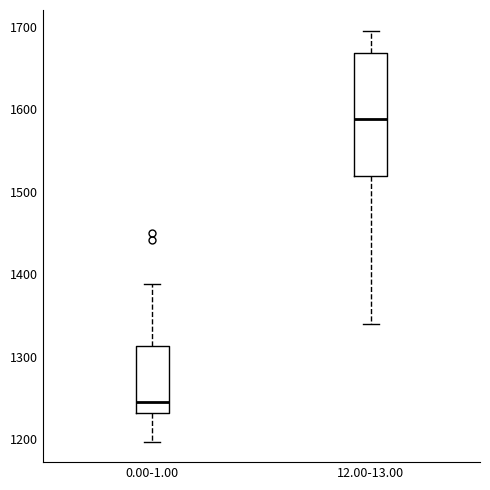

Where does the median line of the box for 12.00-13.00 sit on the y-axis? The values are not printed on the chart, so give them approximately, as read against the axis.

1590